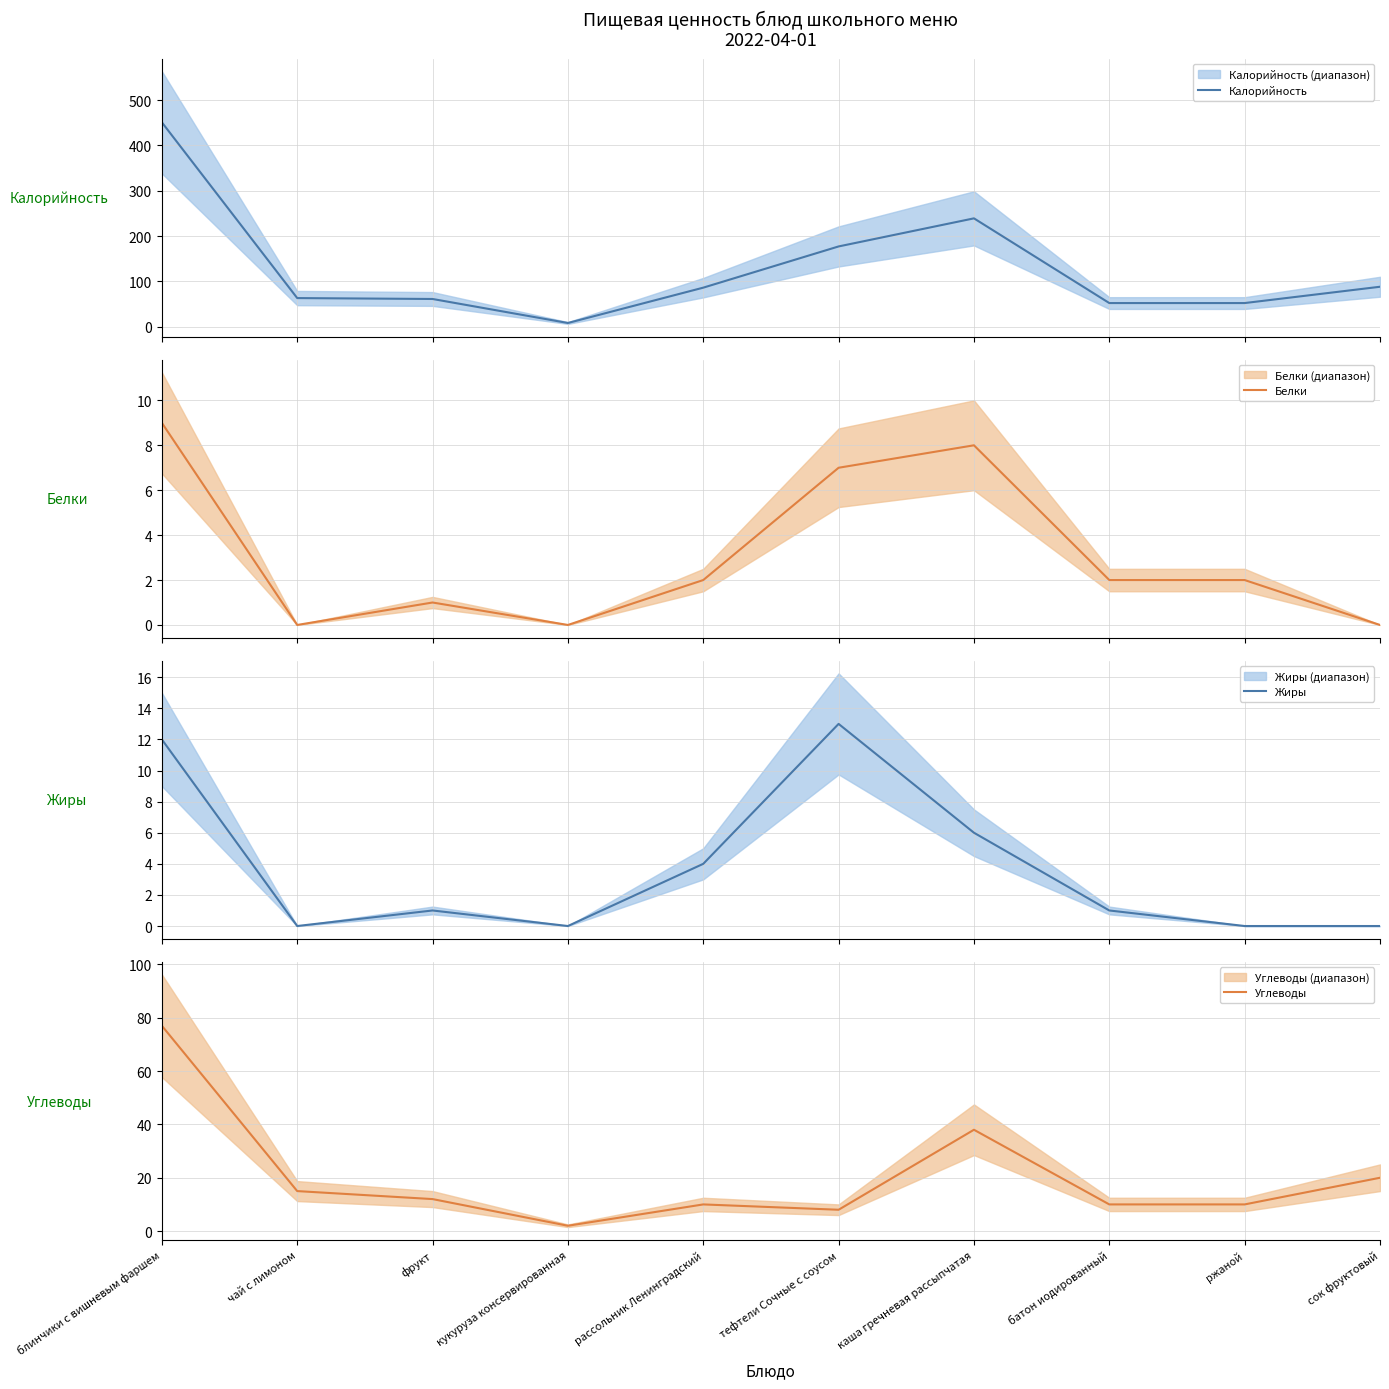

True or false: Белки and Углеводы intersect in this chart.

False